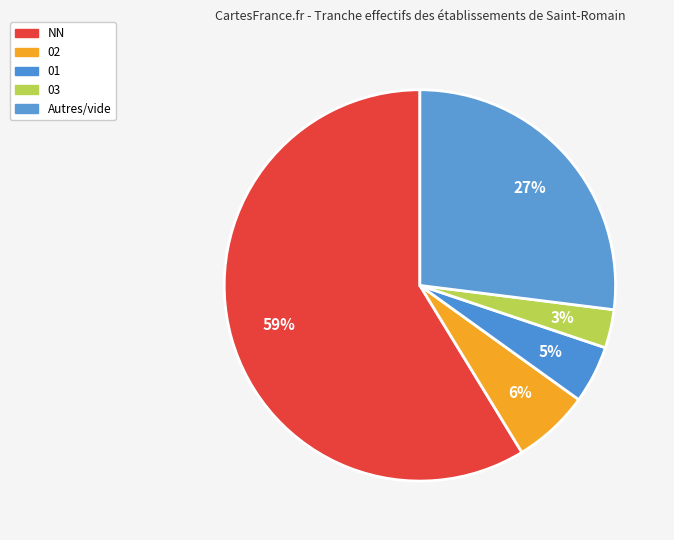

How many slices are in this pie chart?

5